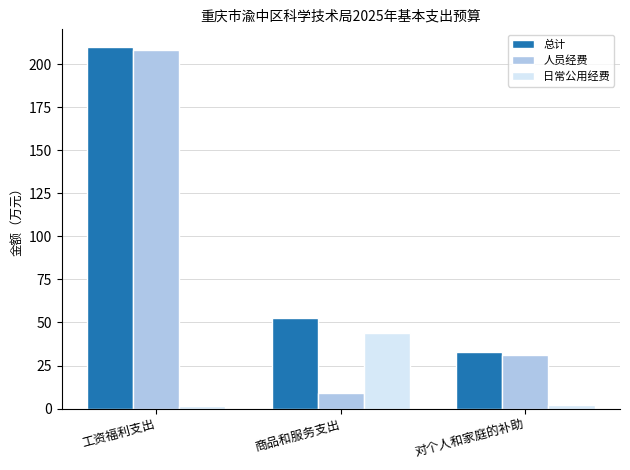

What is the label of the 1st bar from the right?

对个人和家庭的补助